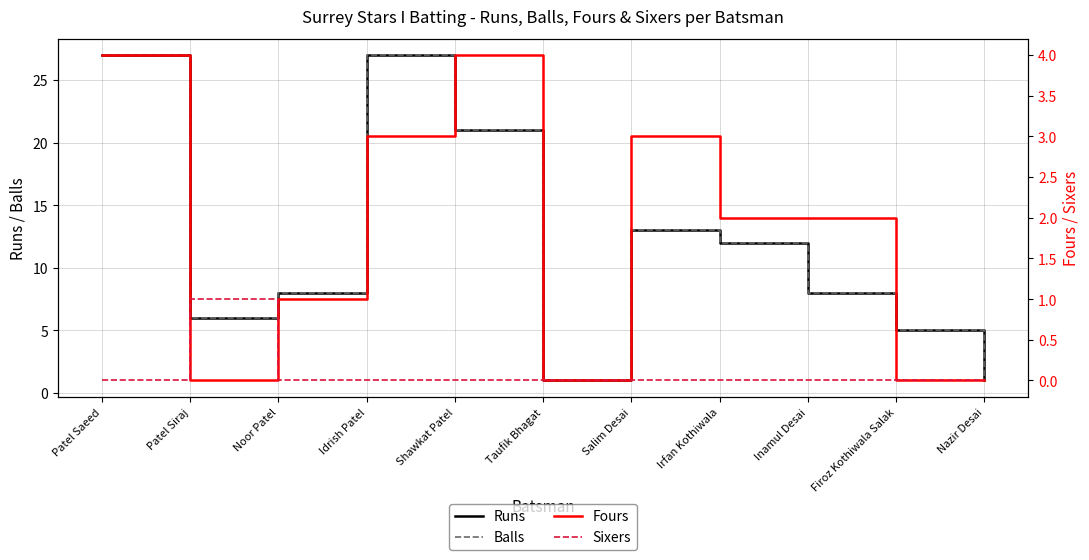

At how many categories does at least one series exceed 7?

7